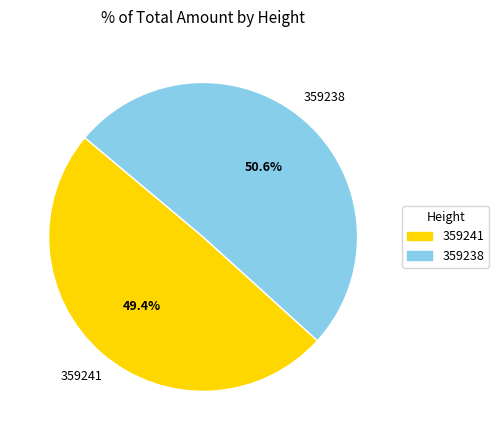

To the nearest percent, what percentage of the pie is 359238?

51%